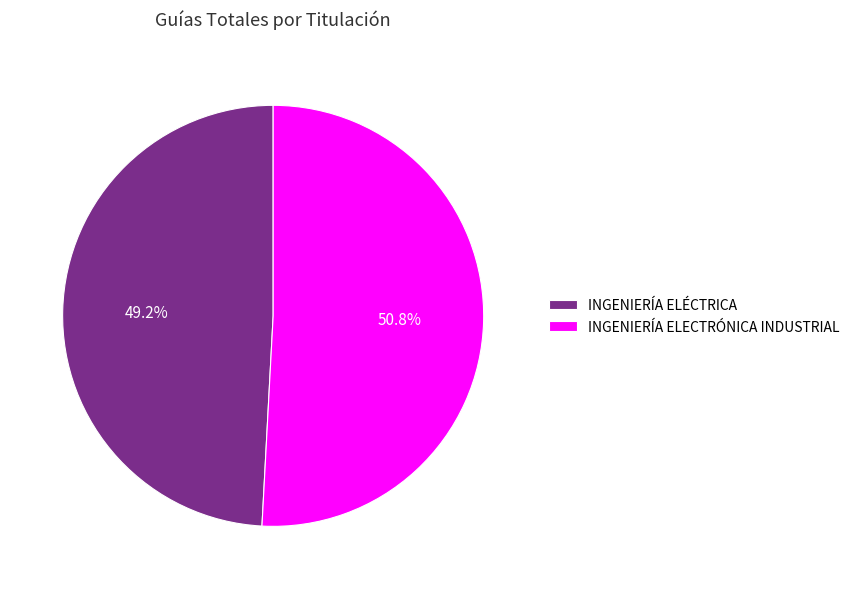

Combined, what portion of the pie is INGENIERÍA ELECTRÓNICA INDUSTRIAL and INGENIERÍA ELÉCTRICA?

100.0%